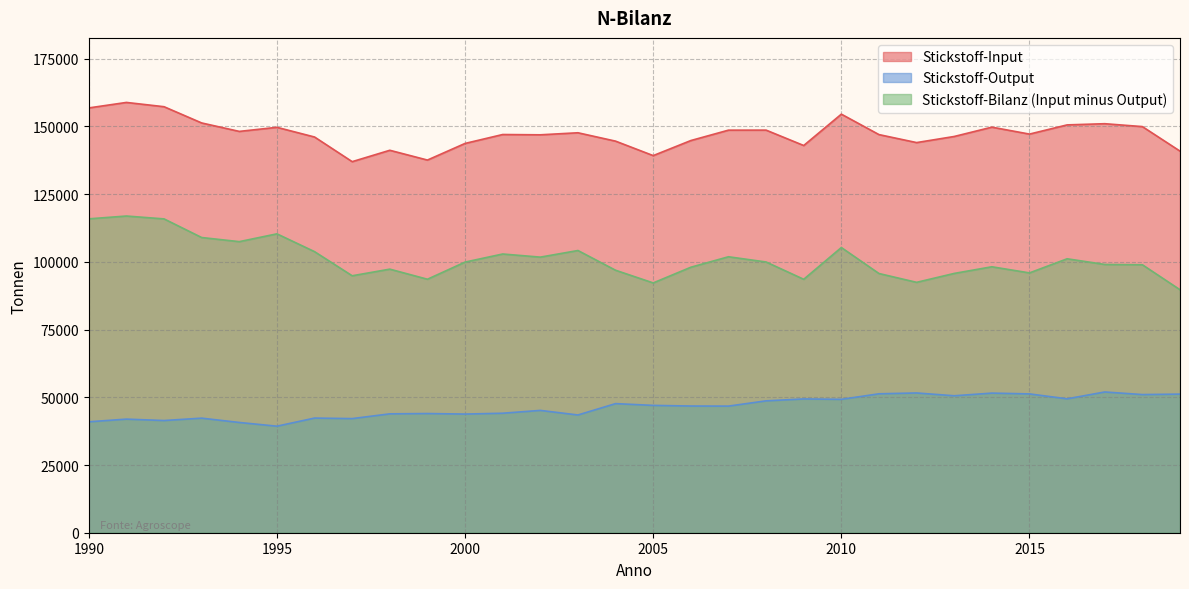

What are all the series names shown in the legend?

Stickstoff-Input, Stickstoff-Output, Stickstoff-Bilanz (Input minus Output)